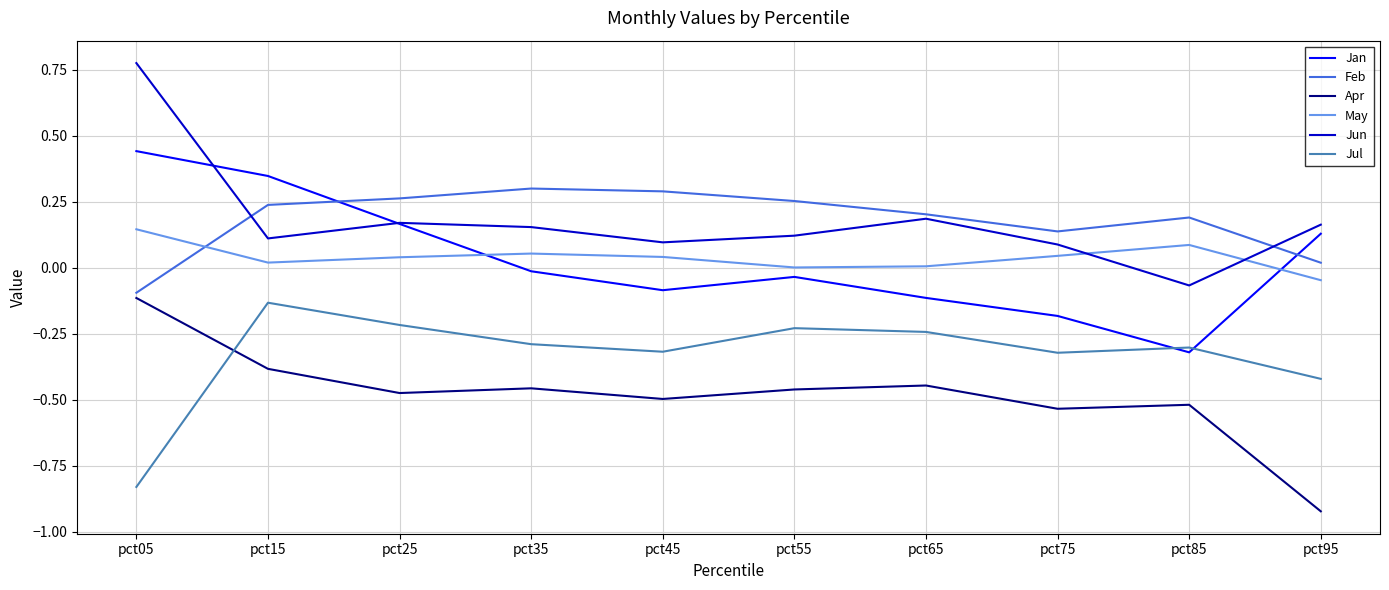

At which category is the sum across all series the highest?

pct05